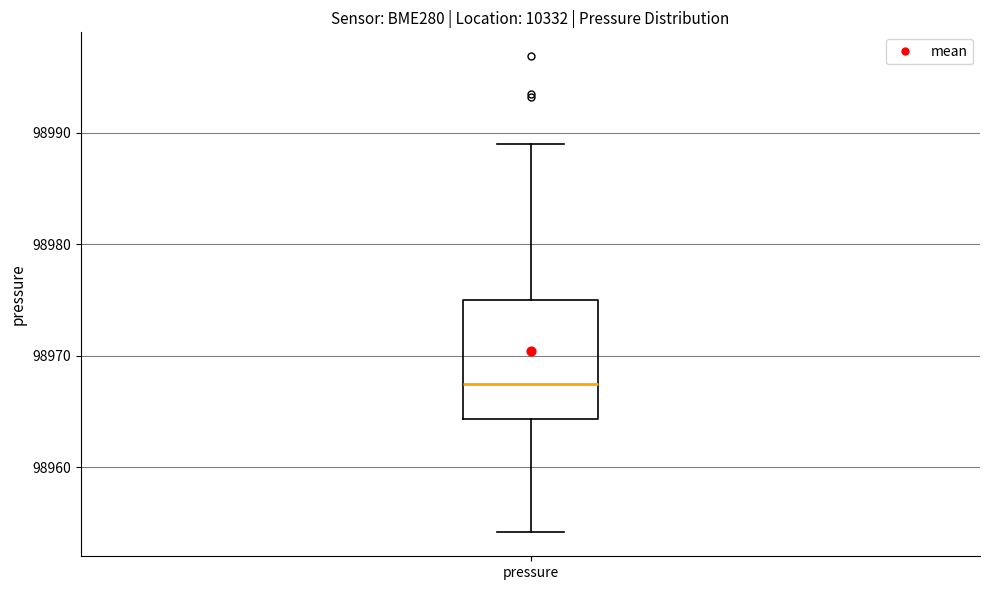

Where is the upper edge of the box for pressure on the y-axis? The values are not printed on the chart, so give them approximately, as read against the axis.

98975